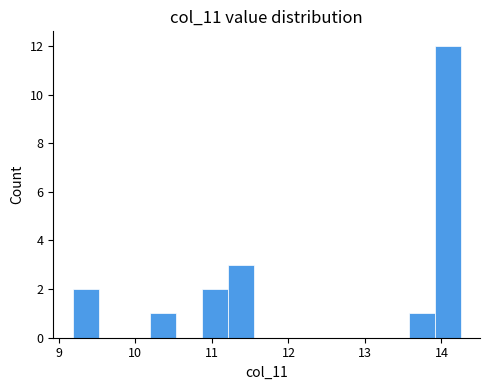

Around what value on the x-axis is the tallest bar? Give the approximate position of its centre, as read against the axis.

14.1